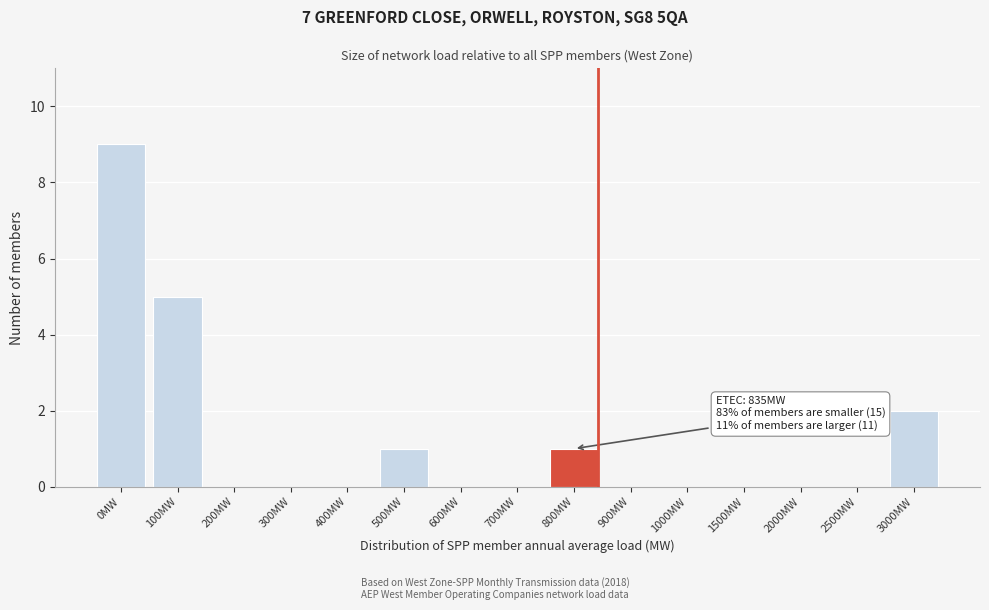

Reading left to right, transcribe all the data shown in this chart.

0MW=9	100MW=5	200MW=0	300MW=0	400MW=0	500MW=1	600MW=0	700MW=0	800MW=1	900MW=0	1000MW=0	1500MW=0	2000MW=0	2500MW=0	3000MW=2